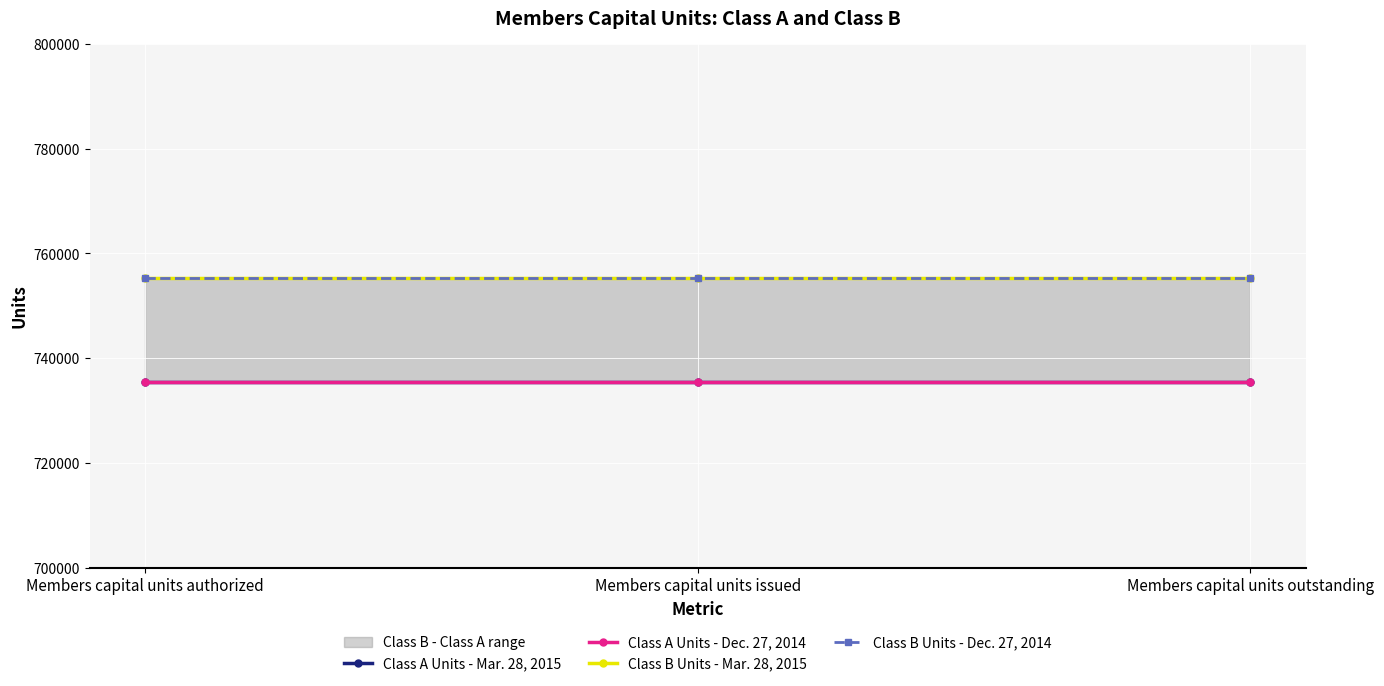

At which category is the sum across all series the highest?

Members capital units authorized